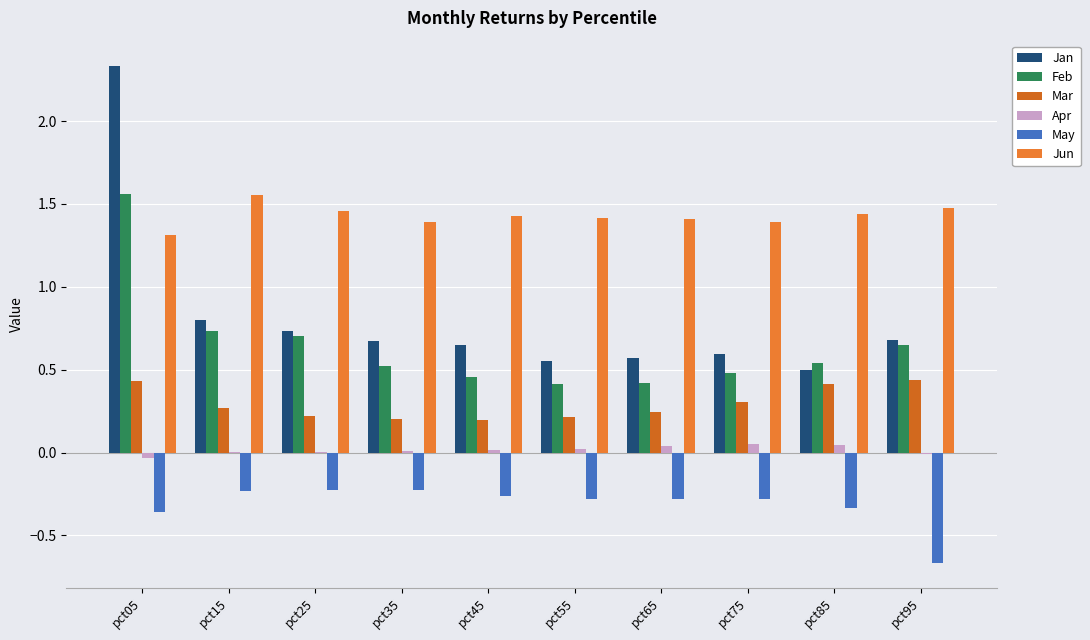

Are the bars horizontal?

No